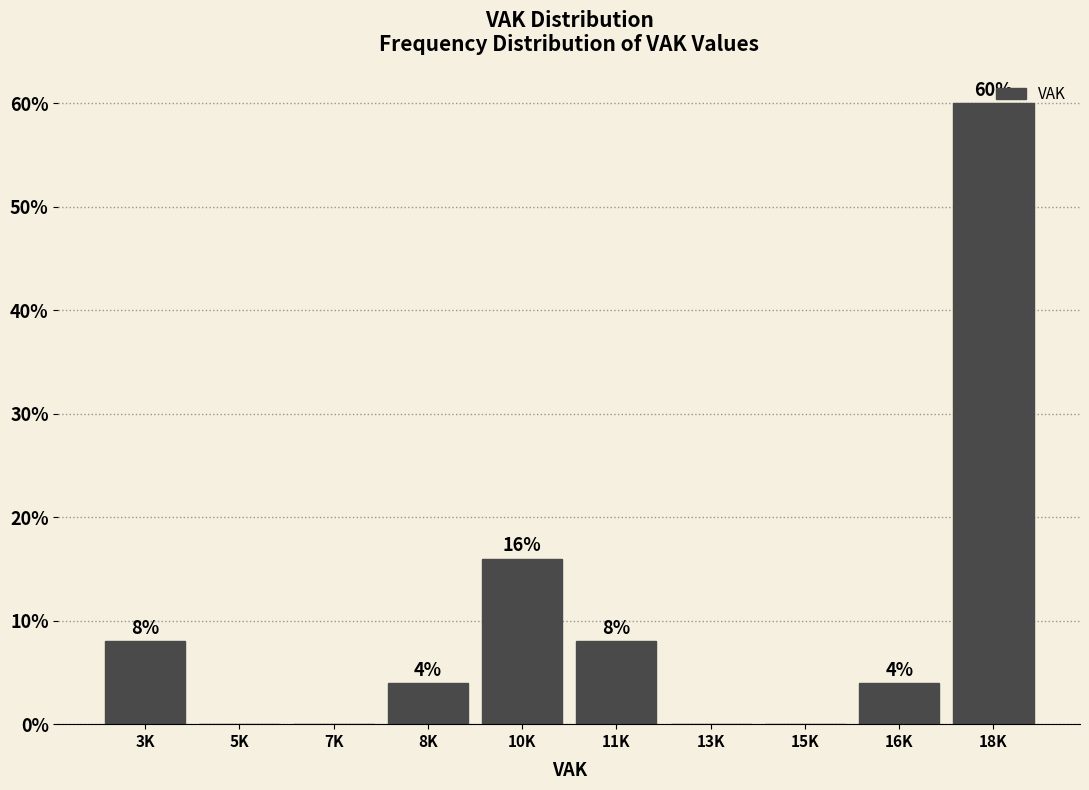

What is the sum of the values at 10K and 18K?

76